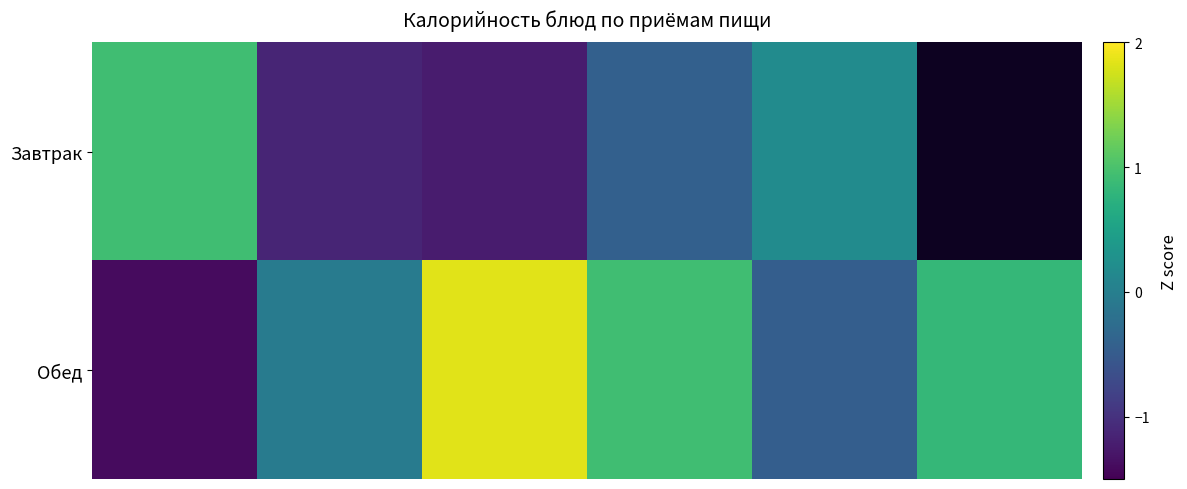

How many data points does each series have?

6